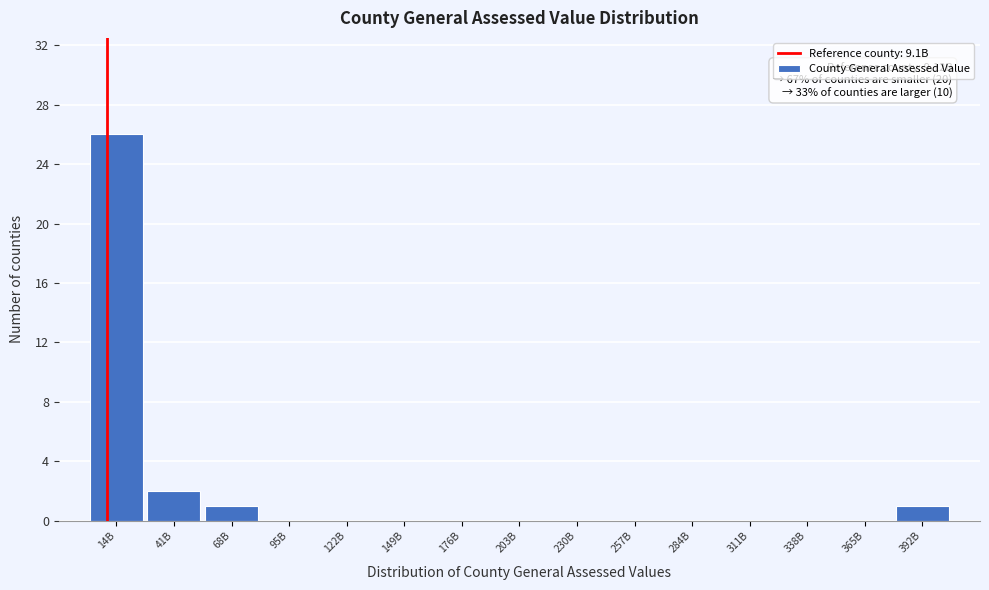

Reading left to right, extract all data points from this chart.

14B=26	41B=2	68B=1	95B=0	122B=0	149B=0	176B=0	203B=0	230B=0	257B=0	284B=0	311B=0	338B=0	365B=0	392B=1